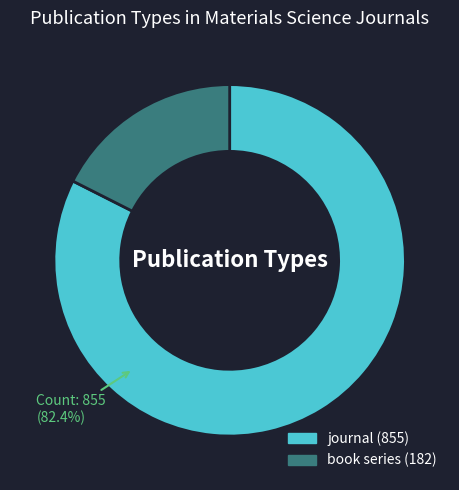

Count the number of slices in the pie.

2